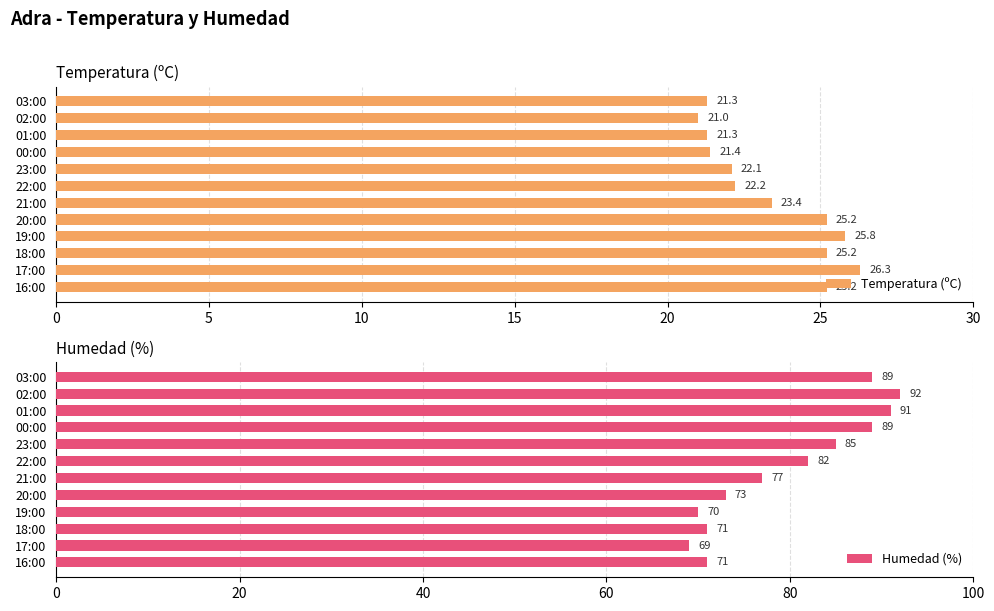

What is the lowest value of the Temperatura (ºC) series?

21.0